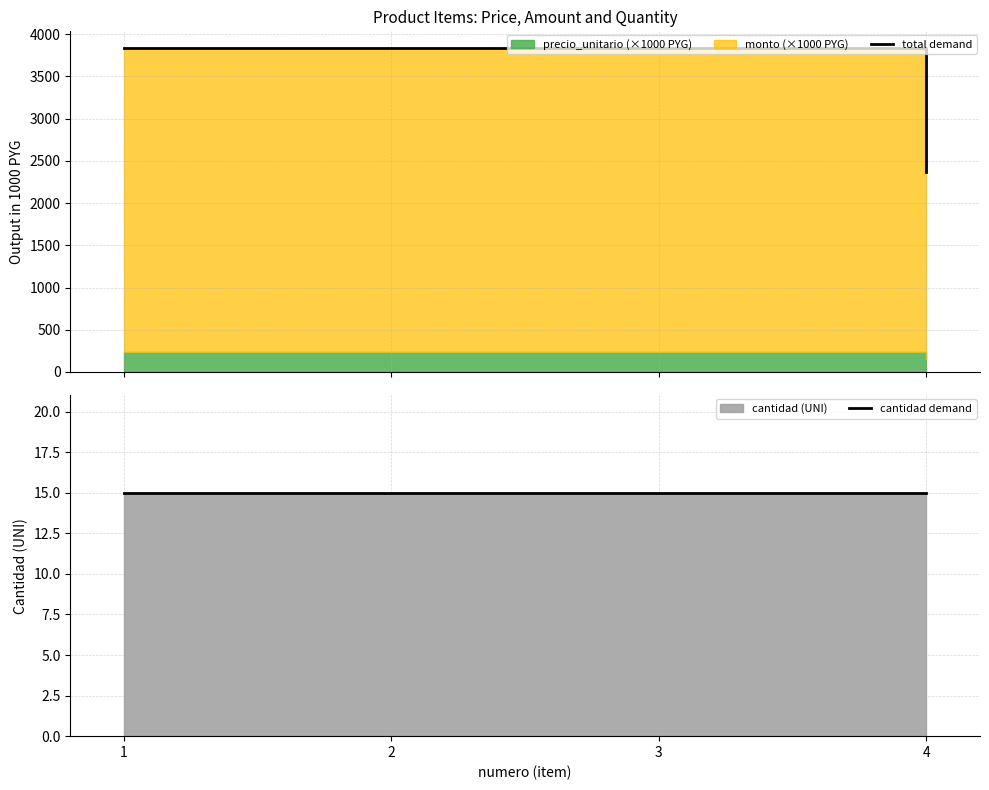

The value of cantidad demand at 2 is 3. True or false?

False